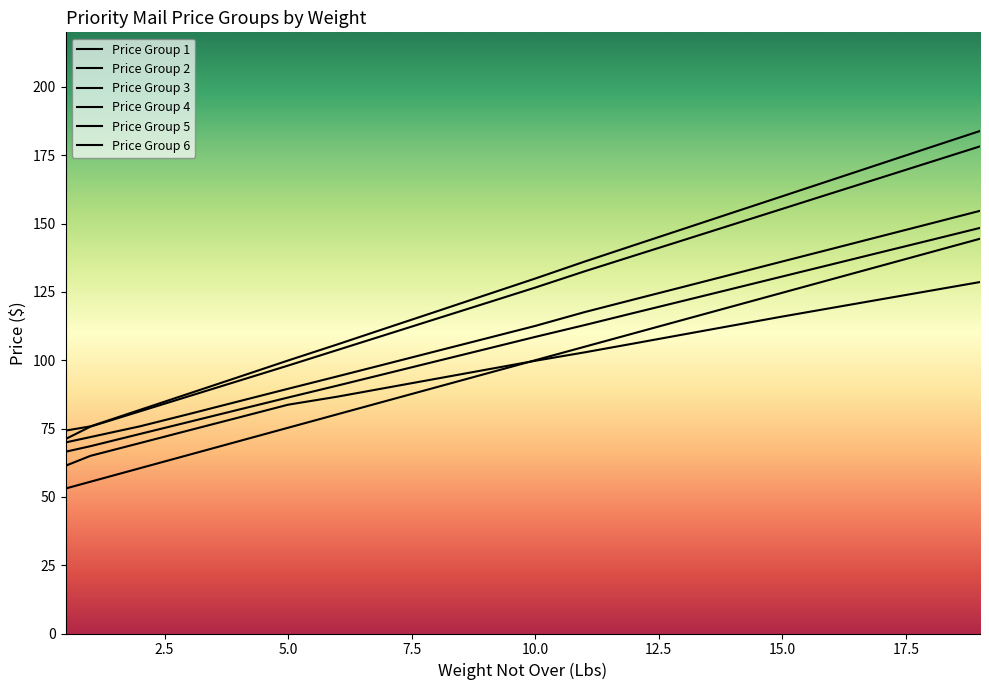

Where is Price Group 1 nearest to the value 98?

10